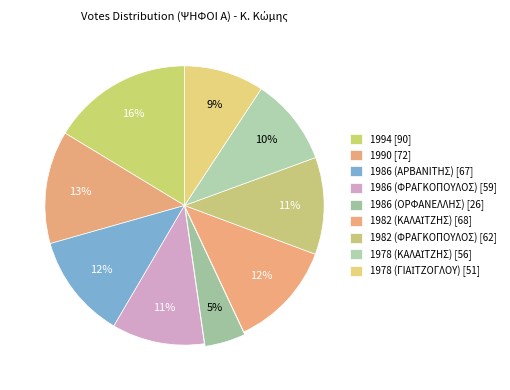

Does 1978 (ΓΙΑΪΤΖΟΓΛΟΥ) represent more than half of the total?

No